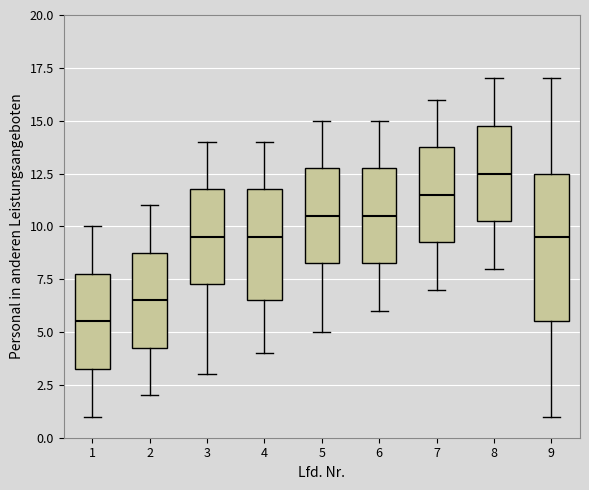

Reading left to right, transcribe this box plot: for each box, give where its median line is, the range the box spans, and where its two whiskers end, as read against the y-axis. The values are not printed on the chart, so give them approximately, as read against the axis.

1: median 5.5, box 3.5 to 8.0, whiskers 1.0 to 10.0
2: median 6.5, box 4.5 to 9.0, whiskers 2.0 to 11.0
3: median 9.5, box 7.5 to 12.0, whiskers 3.0 to 14.0
4: median 9.5, box 6.5 to 12.0, whiskers 4.0 to 14.0
5: median 10.5, box 8.5 to 13.0, whiskers 5.0 to 15.0
6: median 10.5, box 8.5 to 13.0, whiskers 6.0 to 15.0
7: median 11.5, box 9.5 to 14.0, whiskers 7.0 to 16.0
8: median 12.5, box 10.5 to 15.0, whiskers 8.0 to 17.0
9: median 9.5, box 5.5 to 12.5, whiskers 1.0 to 17.0